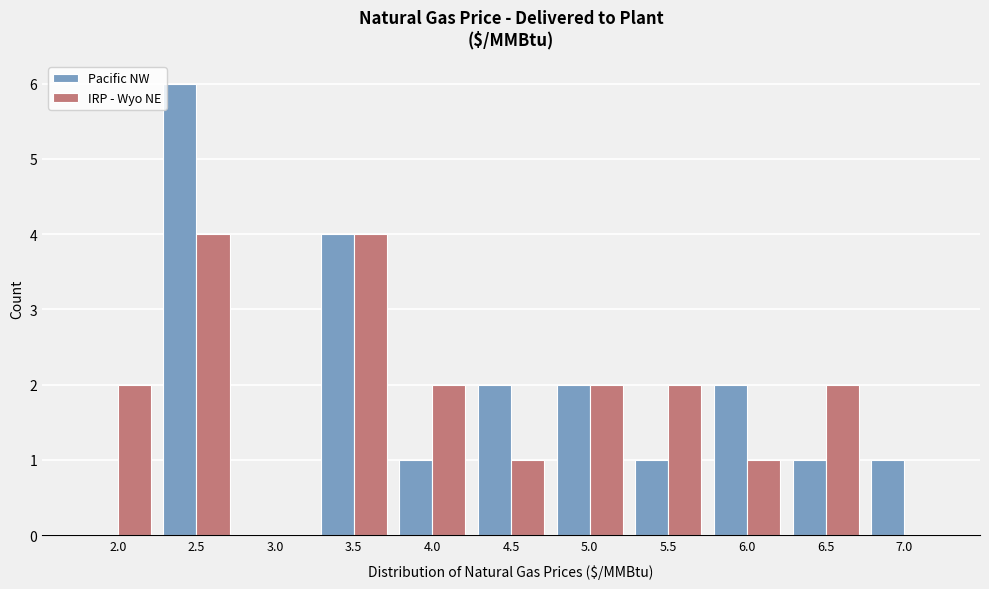

Reading left to right, list all the values displayed in this chart.

Pacific NW: 2.0=0	2.5=6	3.0=0	3.5=4	4.0=1	4.5=2	5.0=2	5.5=1	6.0=2	6.5=1	7.0=1
IRP - Wyo NE: 2.0=2	2.5=4	3.0=0	3.5=4	4.0=2	4.5=1	5.0=2	5.5=2	6.0=1	6.5=2	7.0=0